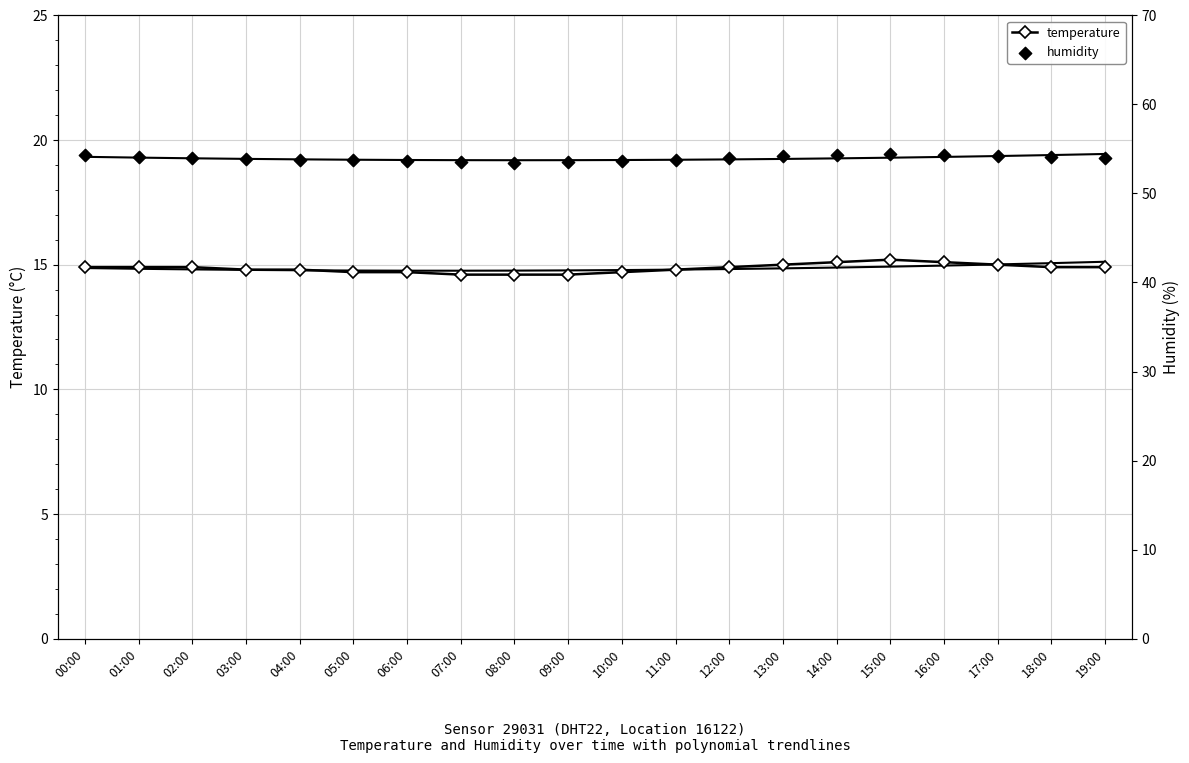

What are all the series names shown in the legend?

temperature, humidity